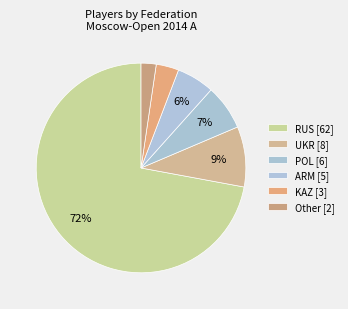

Which category has the smallest portion of the pie?

Other